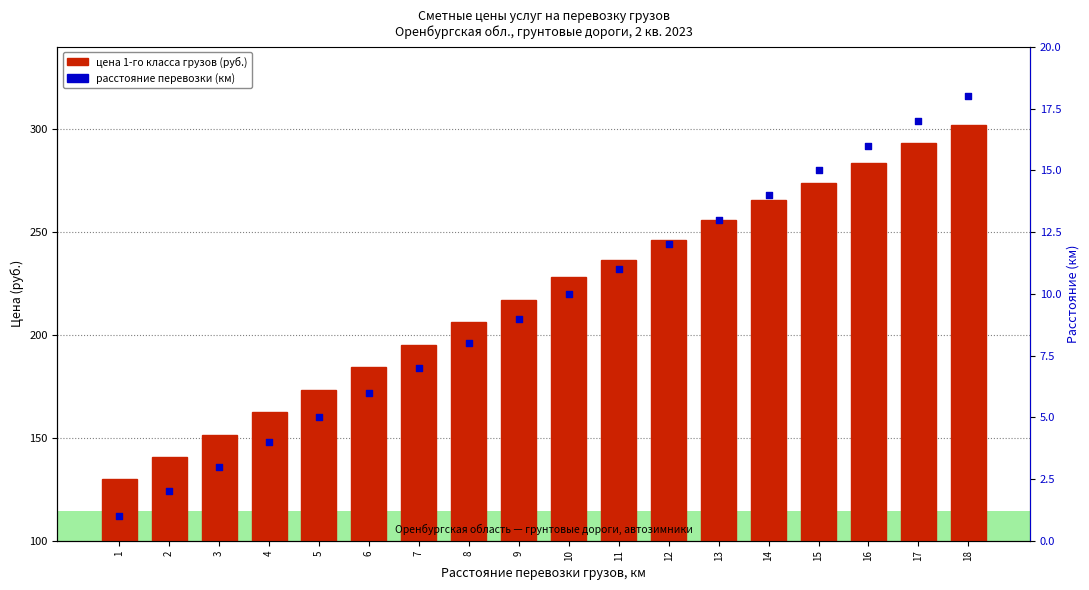

Which series has the largest total across all categories?

цена 1-го класса грузов (руб.)